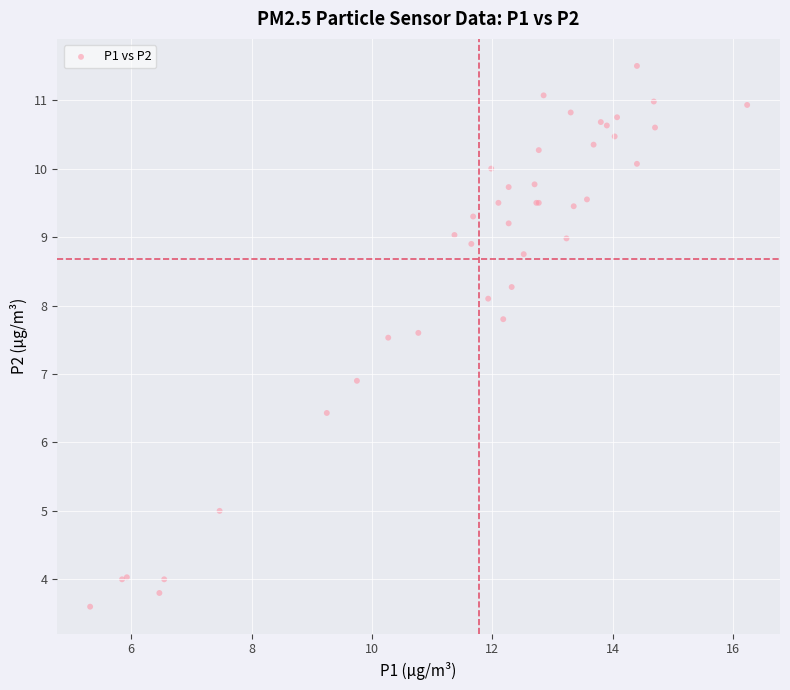

What Y value in the scatter plot is closest to 7?

6.9